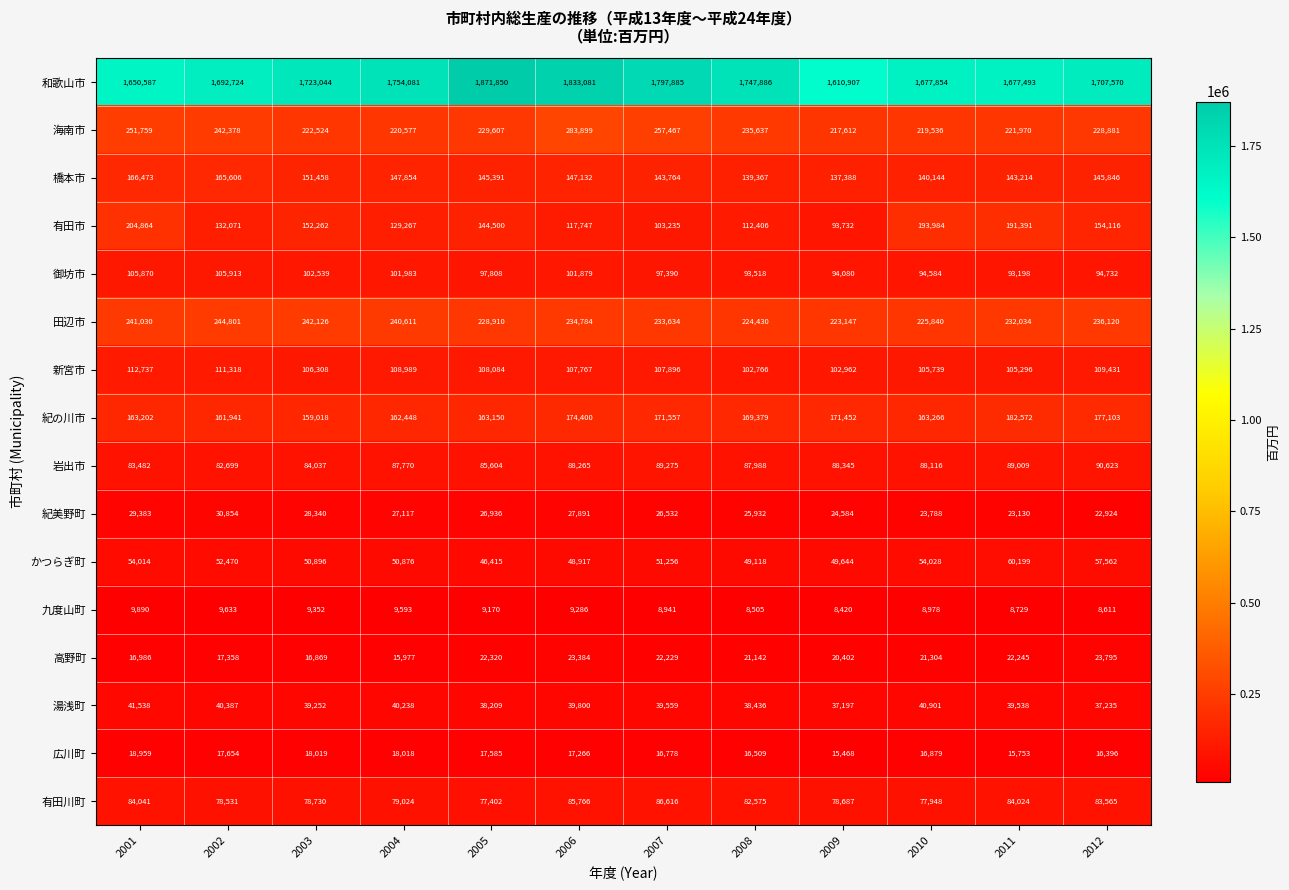

What is the total value across all series at 2001?

3234815